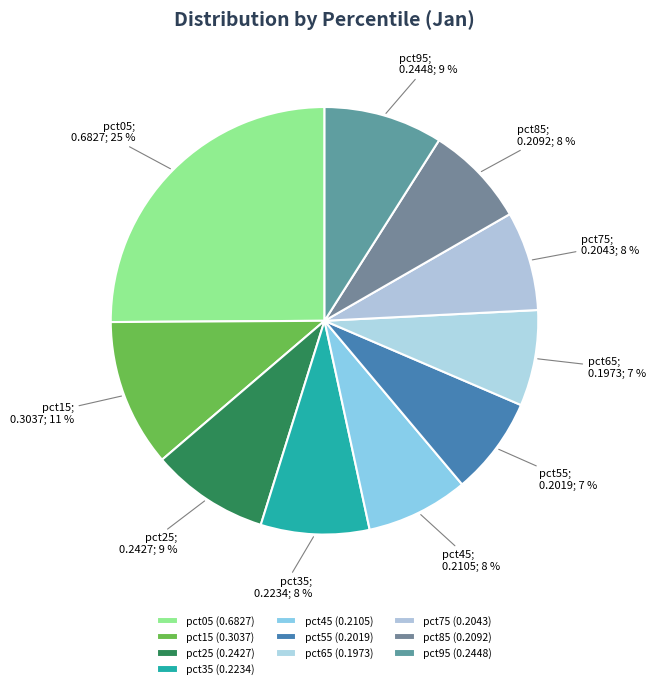

Count the number of slices in the pie.

10